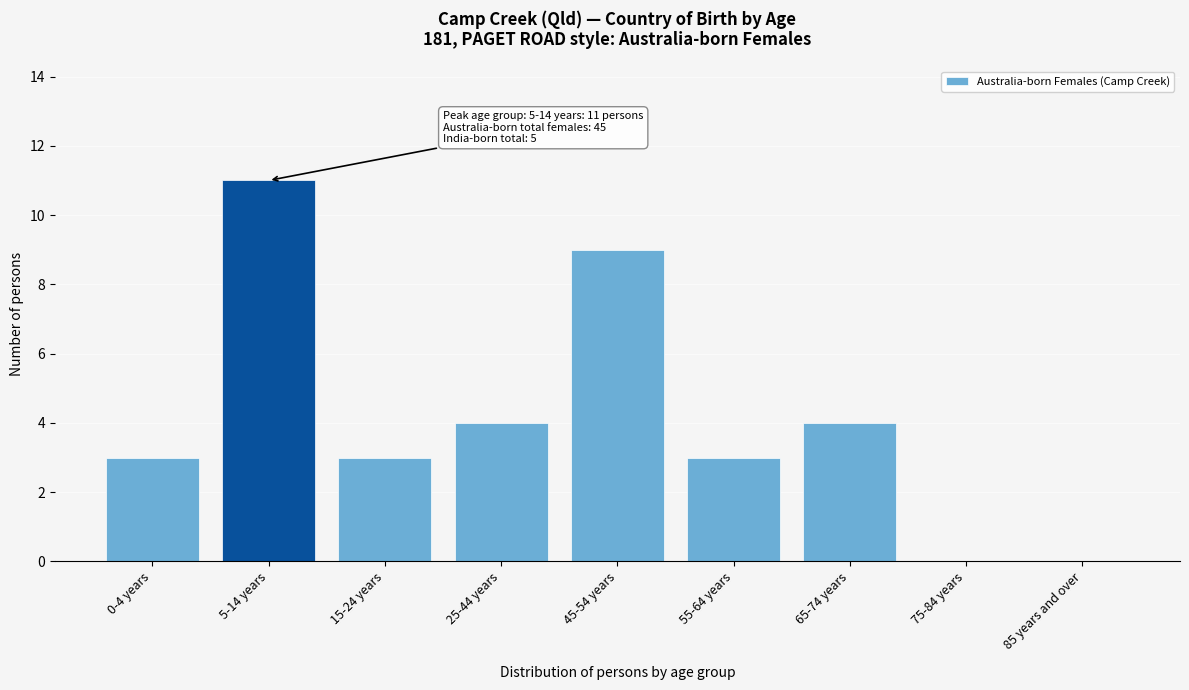

Reading left to right, what are all the values shown in this chart?

0-4 years=3	5-14 years=11	15-24 years=3	25-44 years=4	45-54 years=9	55-64 years=3	65-74 years=4	75-84 years=0	85 years and over=0